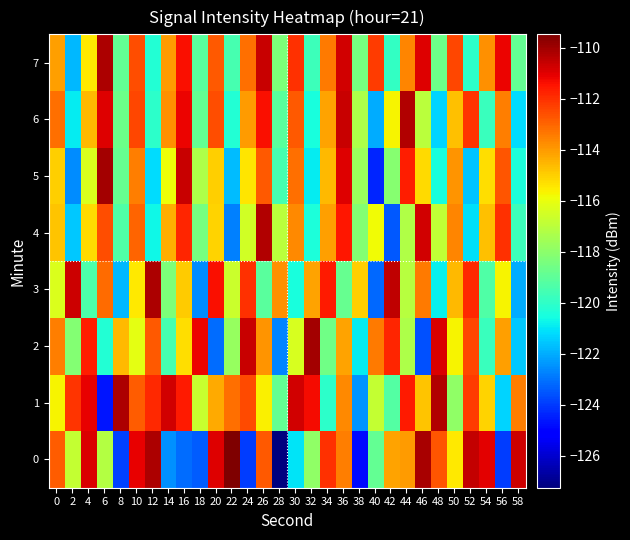

What is the spread (max minus min) of values at 40?

12.2